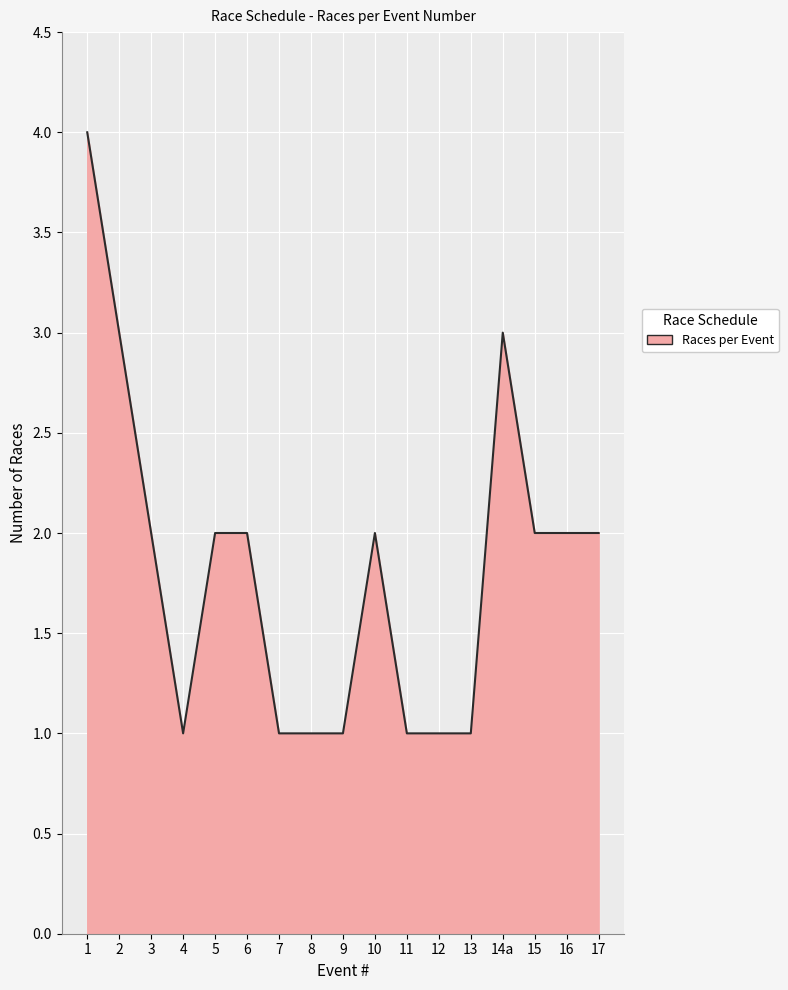

What is the greatest value displayed?

4